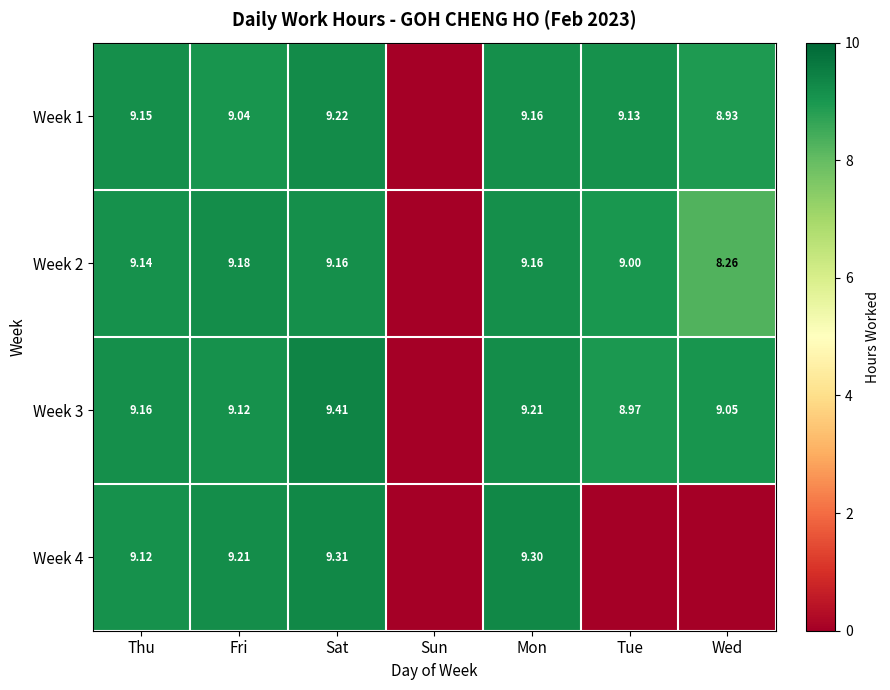

At which category does the chart reach its peak across all series?

Sat